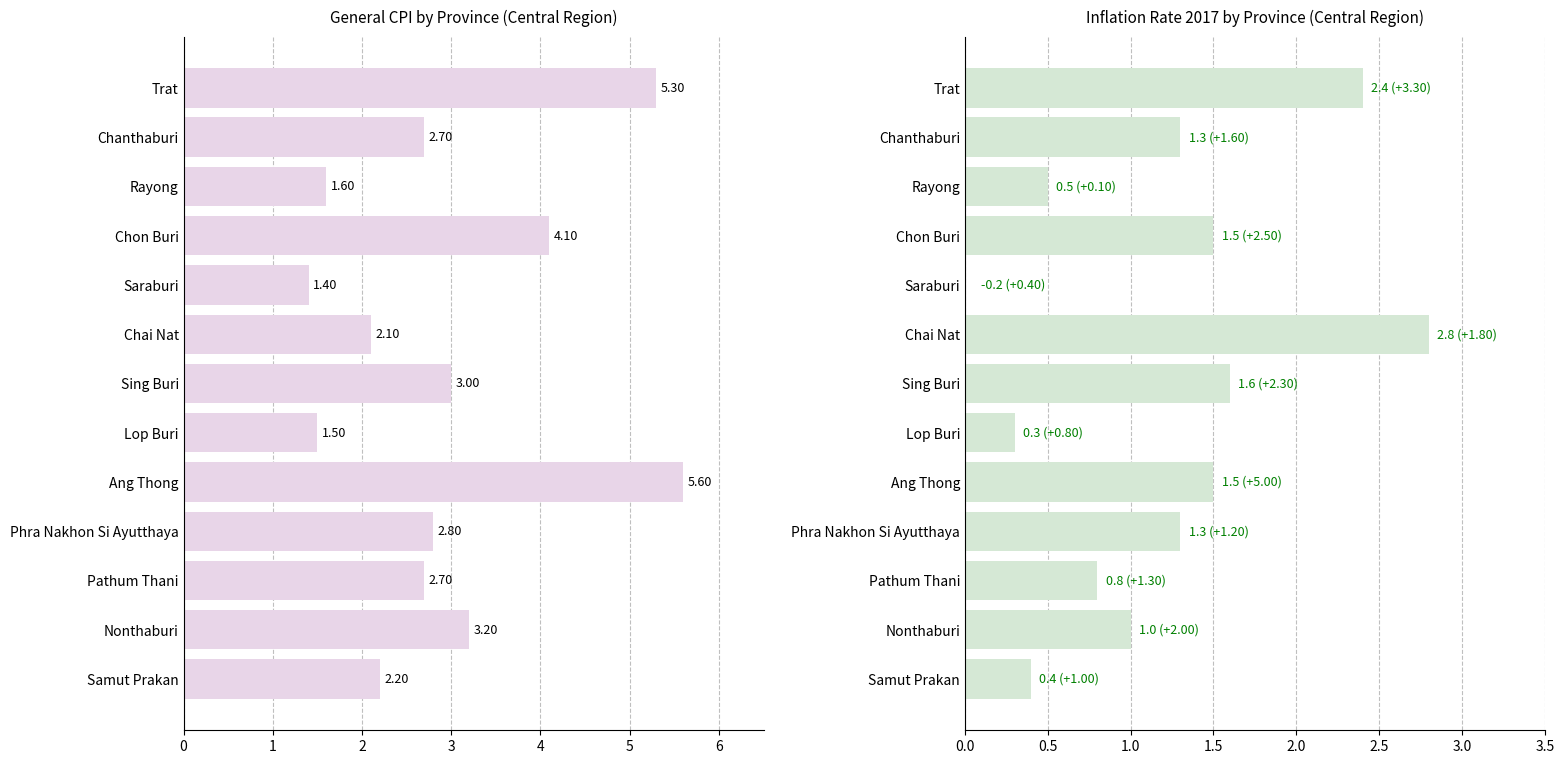

How many distinct data groups are displayed?

2